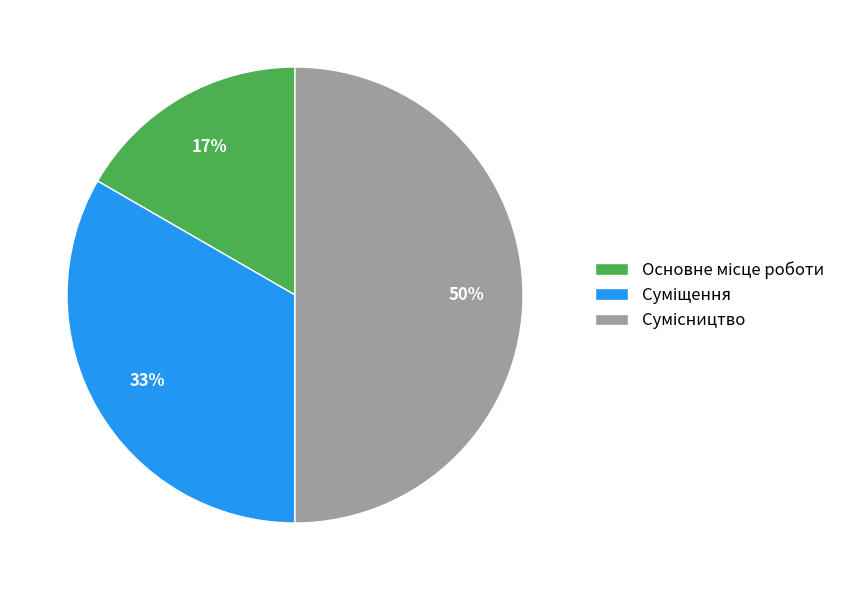

To the nearest percent, what is the difference between the largest and smallest slice percentages?

33%